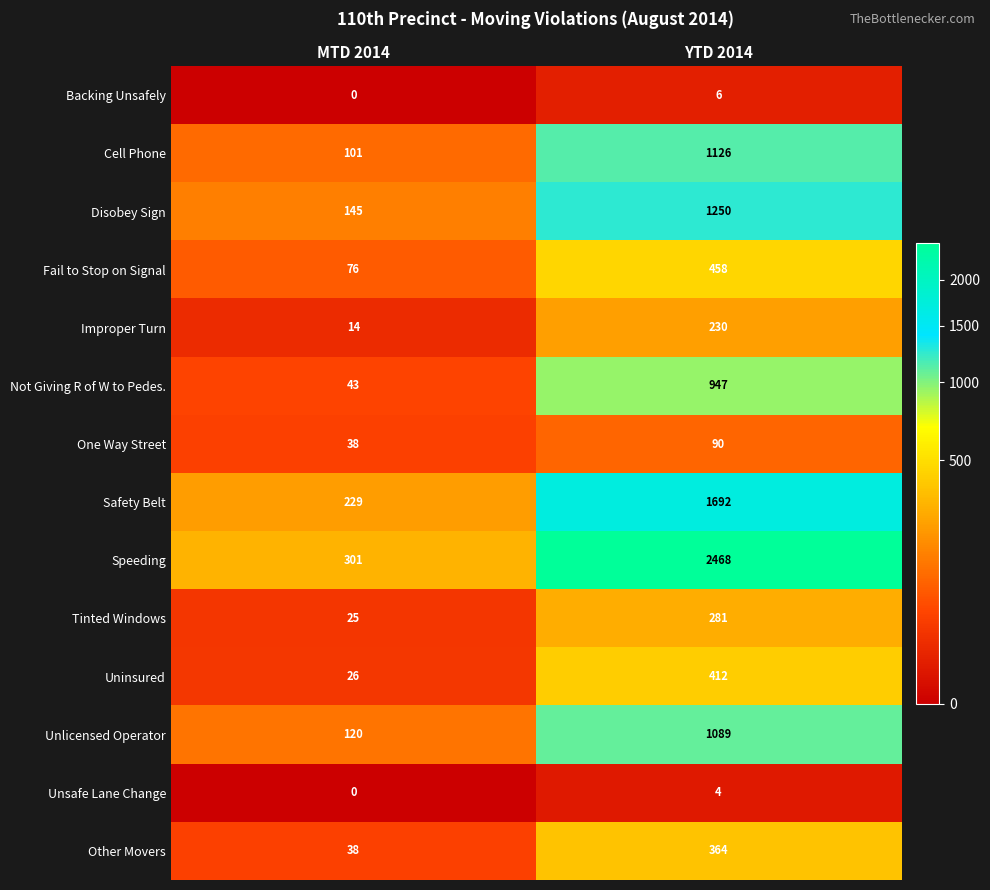

What is the spread (max minus min) of values at YTD 2014?

2464